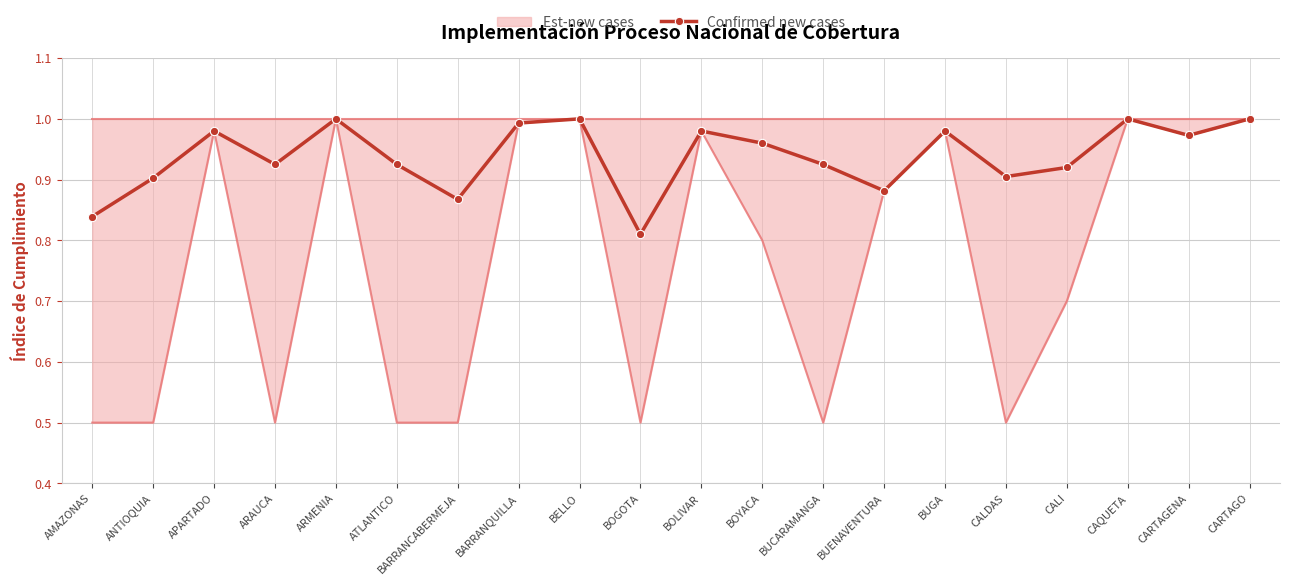

Which series has the largest range (max minus min)?

Est-new cases